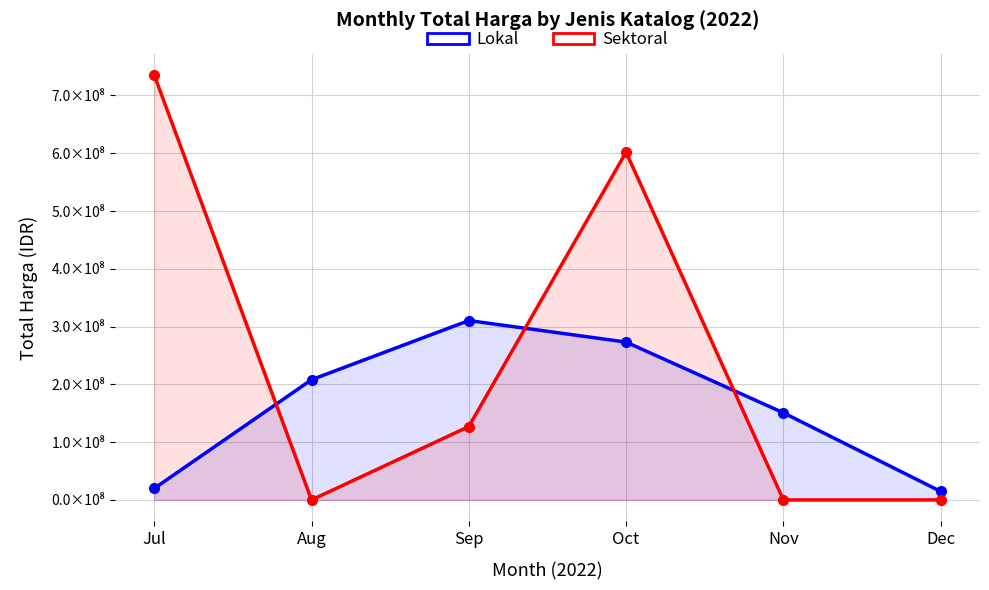

How many times do Sektoral and Lokal cross each other?

3